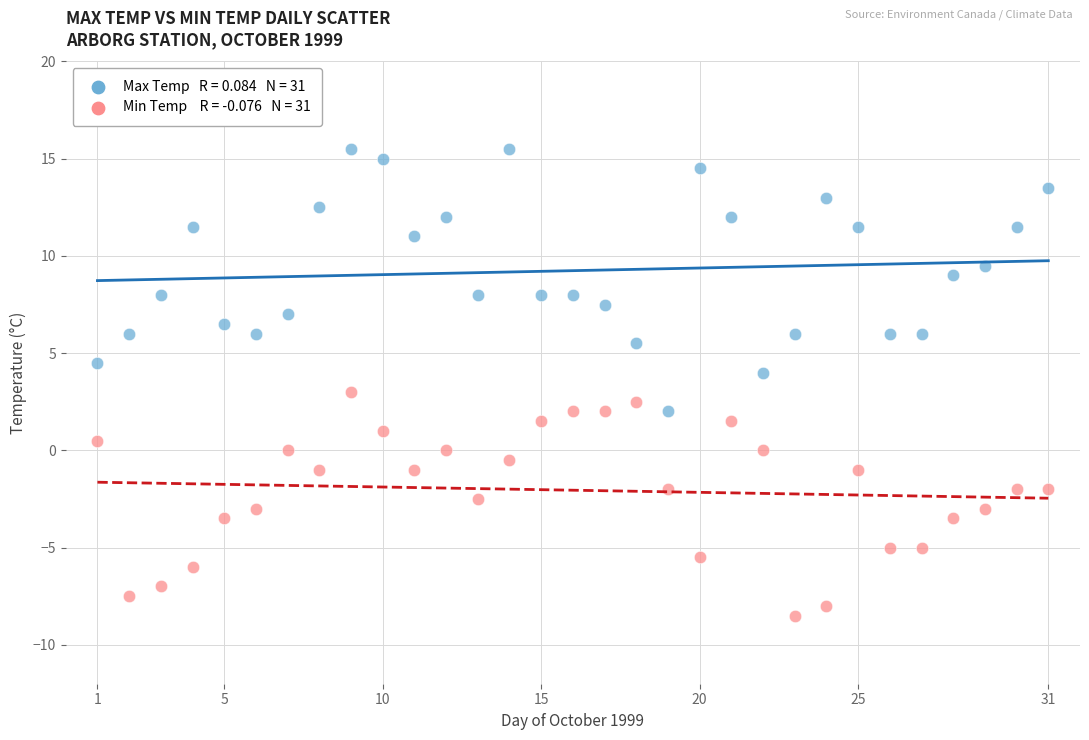

Across all data points, what is the range of X values (max minus min)?

30.0